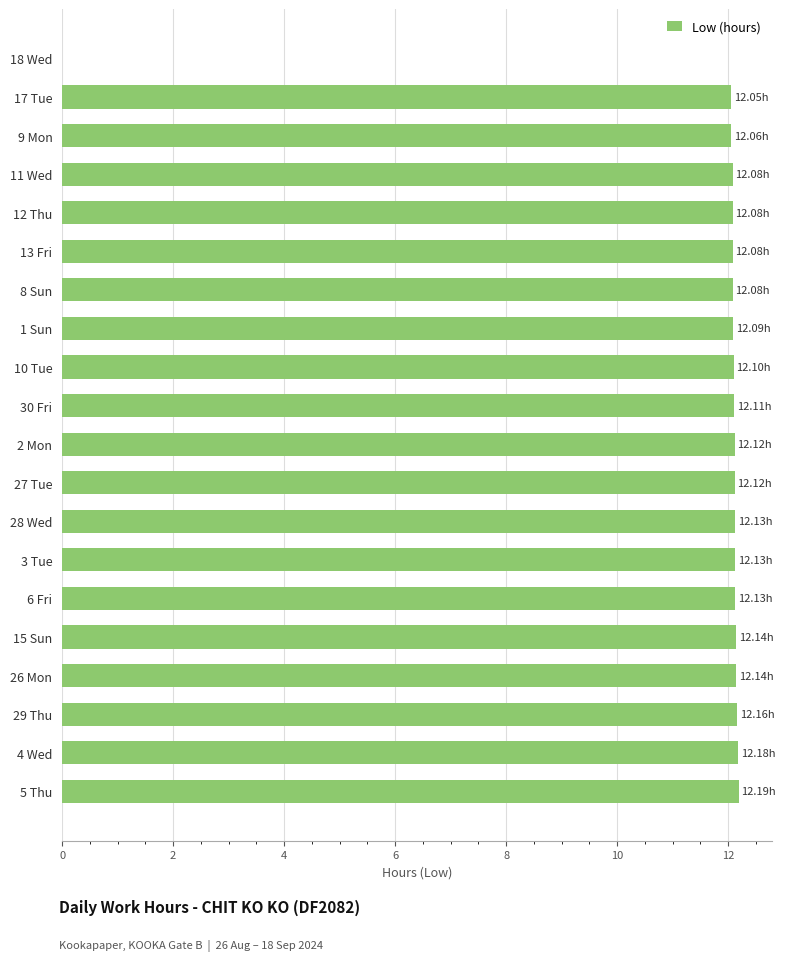

How many values are above zero?

19